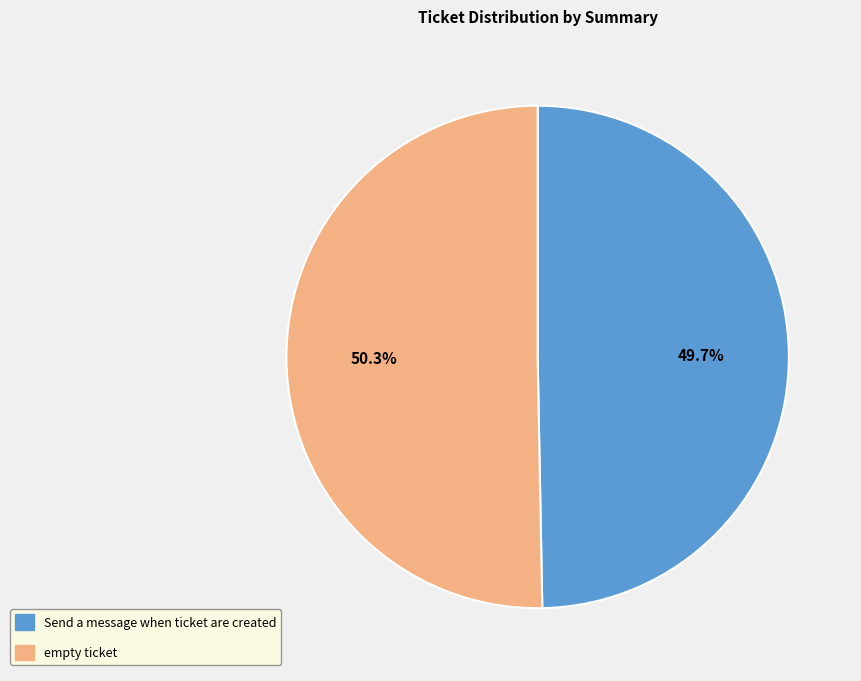

Is it true that Send a message when ticket are created is 50% of the pie?

True